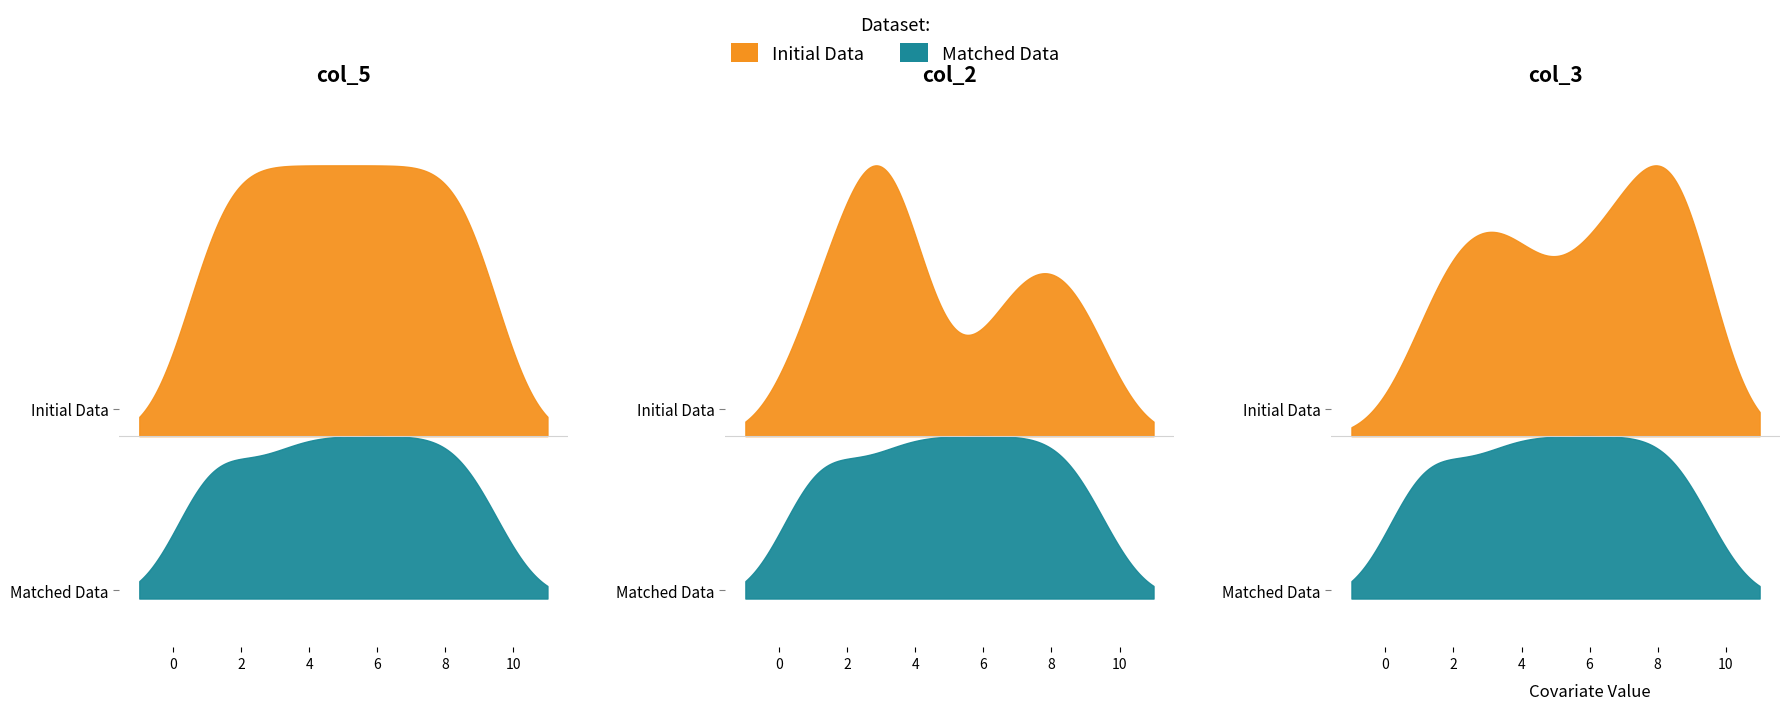

What is the spread (max minus min) of values at 6?

7